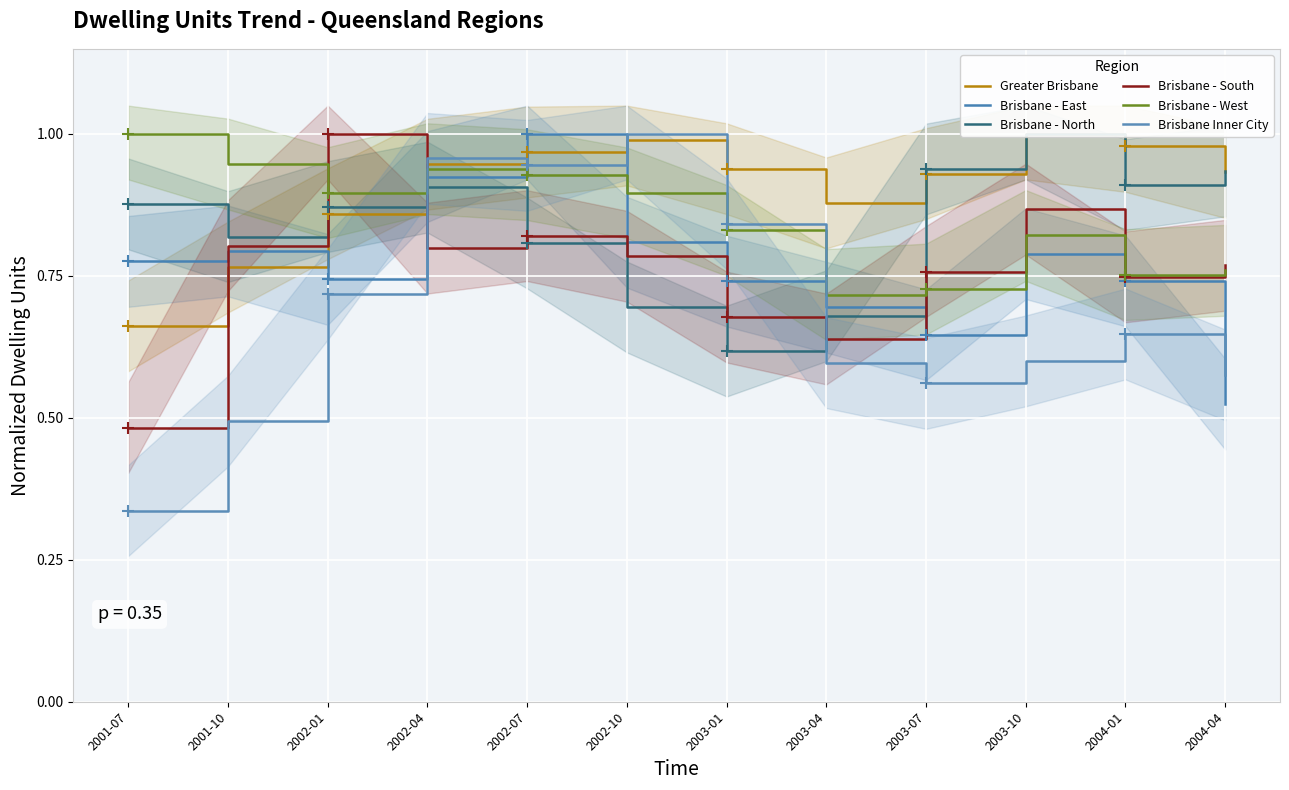

Which series ends up on top after the final intersection of Greater Brisbane and Brisbane - East?

Greater Brisbane